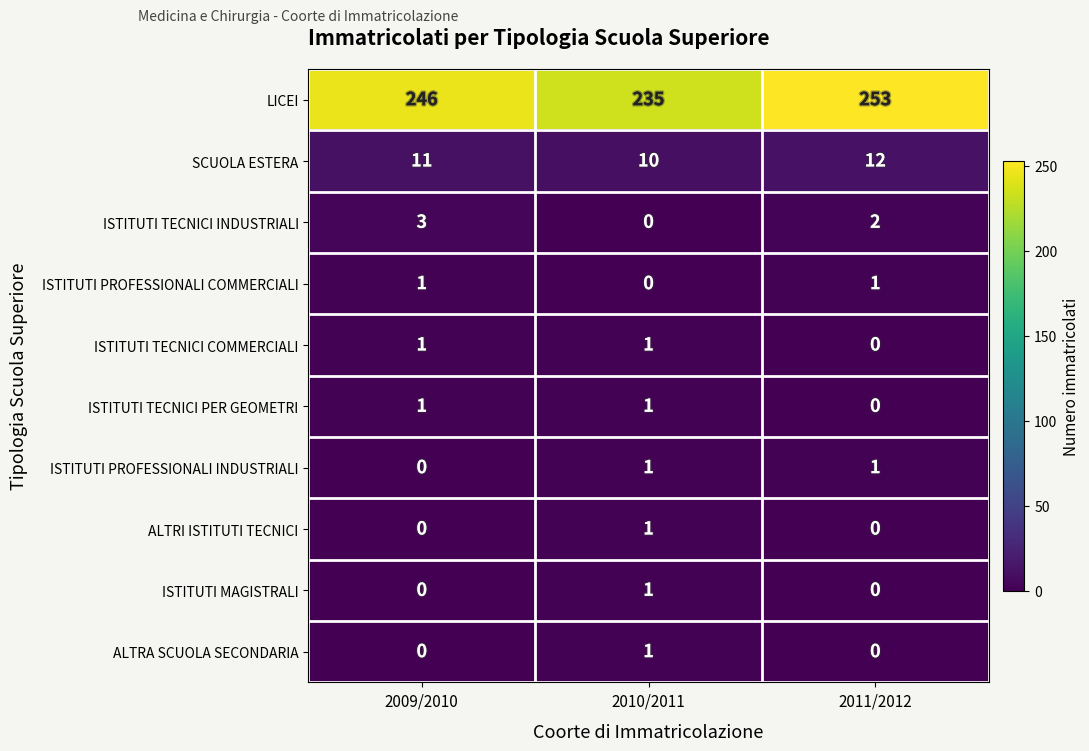

What is the maximum value shown in the chart?

253